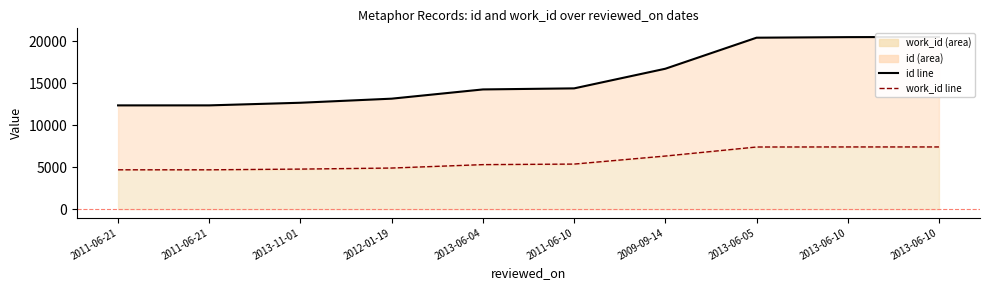

What is the difference between the work_id line values at 2009-09-14 and 2013-06-10?

1084